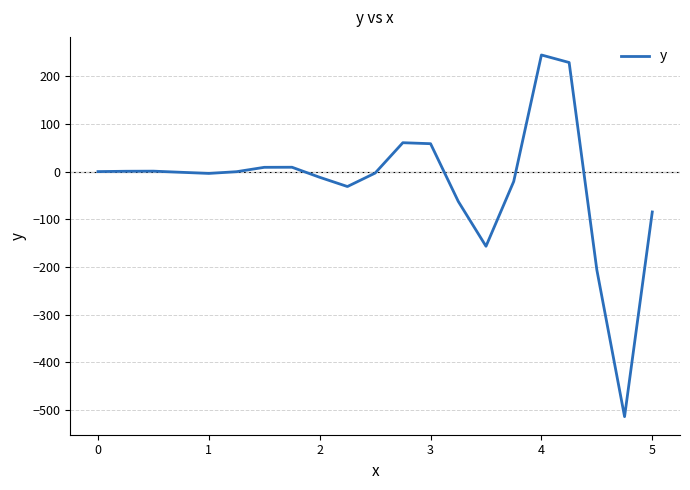

Does the chart have visible grid lines?

Yes